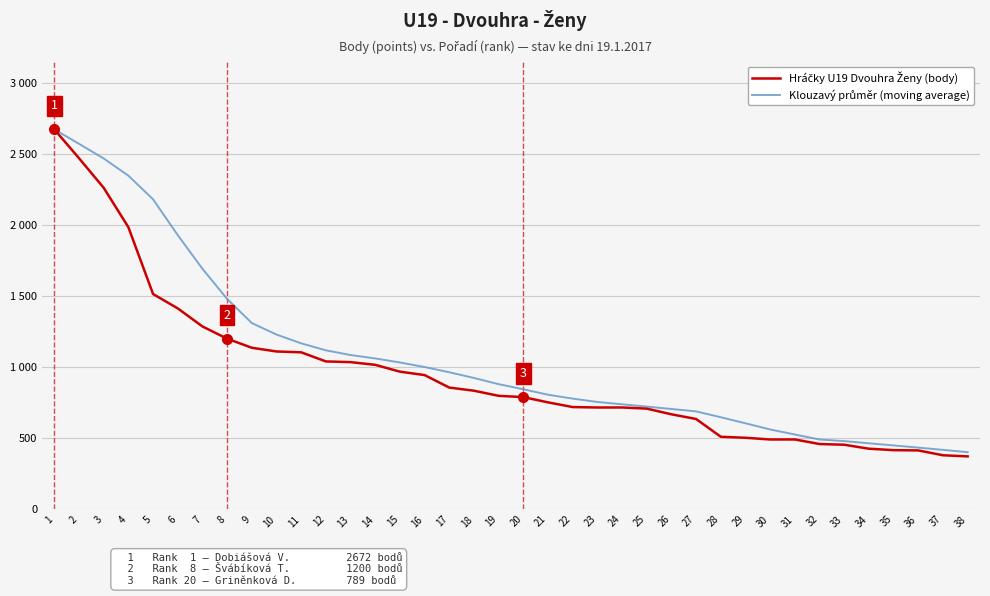

Reading left to right, extract all data points from this chart.

Hráčky U19 Dvouhra Ženy (body): 1=2672.0	2=2469.0	3=2261.0	4=1984.0	5=1514.0	6=1413.0	7=1286.0	8=1200.0	9=1136.0	10=1110.0	11=1104.0	12=1040.0	13=1035.0	14=1016.0	15=968.0	16=944.0	17=856.0	18=834.0	19=798.0	20=789.0	21=752.0	22=719.0	23=716.0	24=716.0	25=708.0	26=668.0	27=635.0	28=510.0	29=503.0	30=491.0	31=491.0	32=459.0	33=454.0	34=426.0	35=416.0	36=414.0	37=380.0	38=372.0
Klouzavý průměr (moving average): 1=2672.0	2=2570.5	3=2467.3	4=2346.5	5=2180.0	6=1928.2	7=1691.6	8=1479.4	9=1309.8	10=1229.0	11=1167.2	12=1118.0	13=1085.0	14=1061.0	15=1032.6	16=1000.6	17=963.8	18=923.6	19=880.0	20=844.2	21=805.8	22=778.4	23=754.8	24=738.4	25=722.2	26=705.4	27=688.6	28=647.4	29=604.8	30=561.4	31=526.0	32=490.8	33=479.6	34=464.2	35=449.2	36=433.8	37=418.0	38=401.6